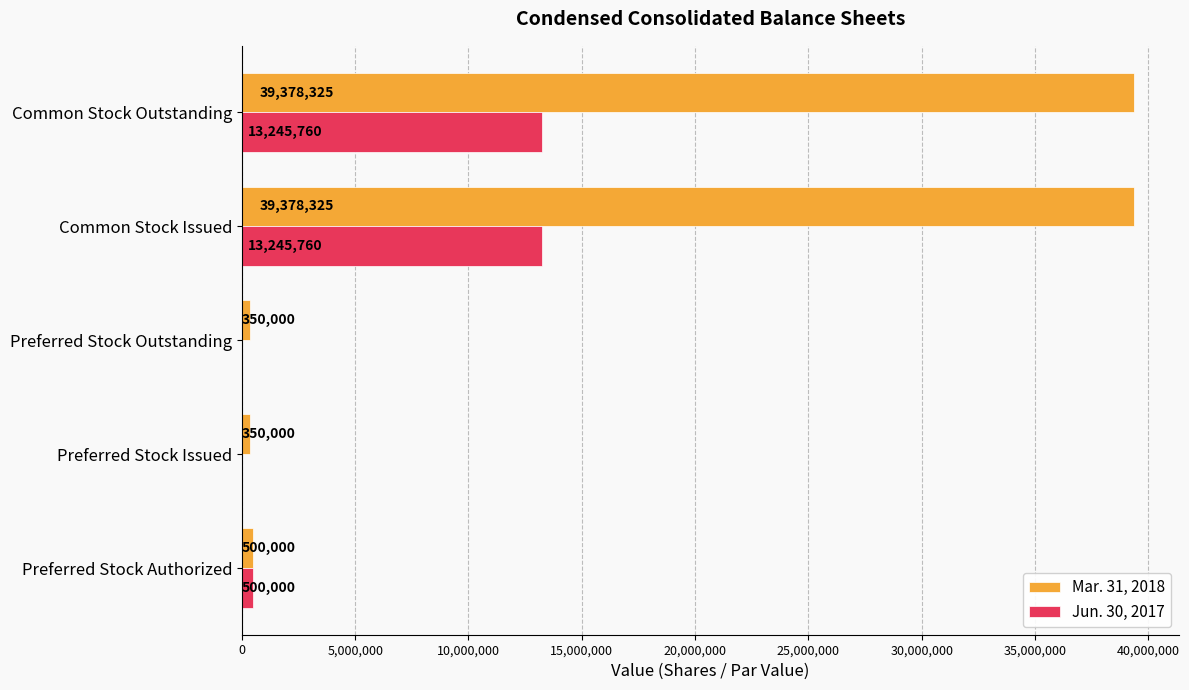

Which series has the largest total across all categories?

Mar. 31, 2018